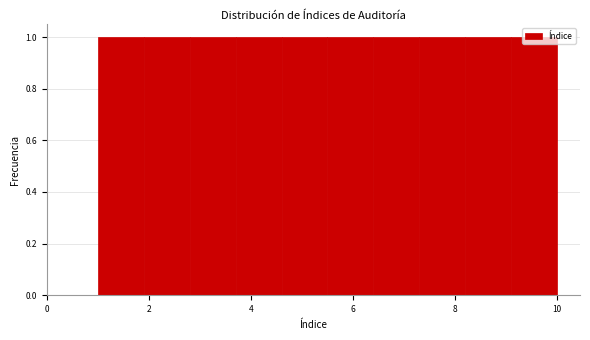

Reading left to right, transcribe this chart: for each bar, give the range it covers on the x-axis and its height. Neither the bar edges nor the heights are printed on the chart, so give them approximately, as read against the axes.

1.0 to 1.9: 1
1.9 to 2.8: 1
2.8 to 3.7: 1
3.7 to 4.6: 1
4.6 to 5.5: 1
5.5 to 6.4: 1
6.4 to 7.3: 1
7.3 to 8.2: 1
8.2 to 9.1: 1
9.1 to 10.0: 1